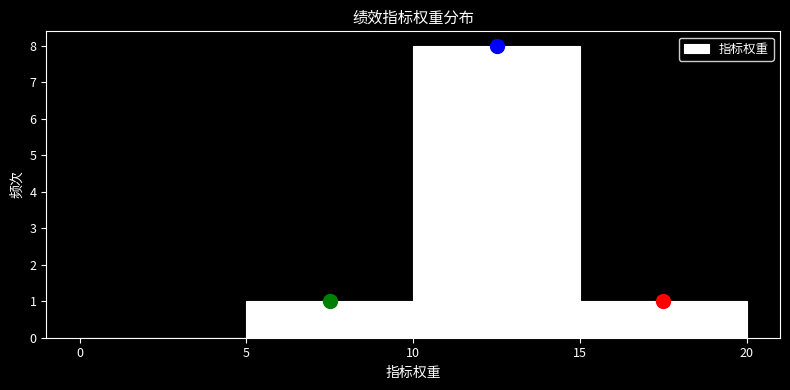

How tall is the bar that spans 10 to 15 on the x-axis? The values are not printed on the chart, so give them approximately, as read against the axis.

8